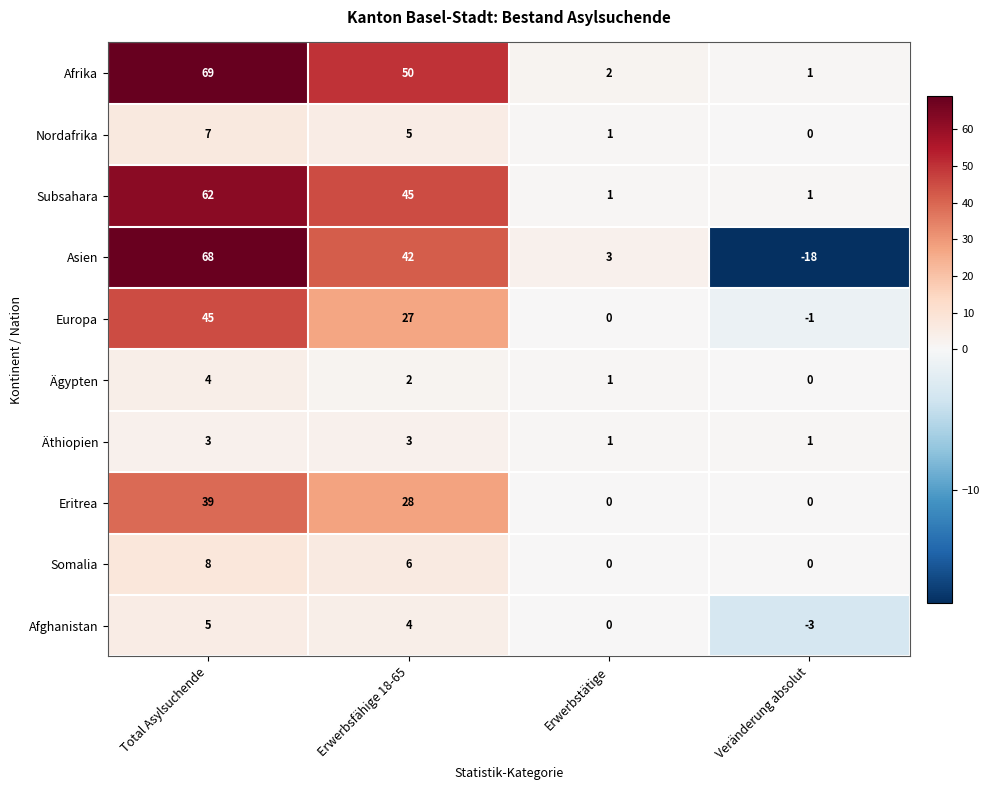

What is the difference between the maximum and second lowest values in the Afghanistan series?

5